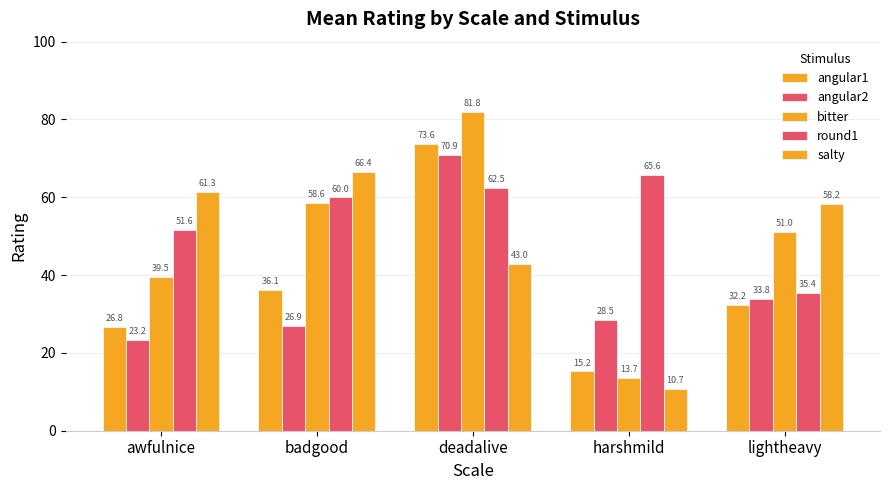

How many data points in round1 are above 59?

3